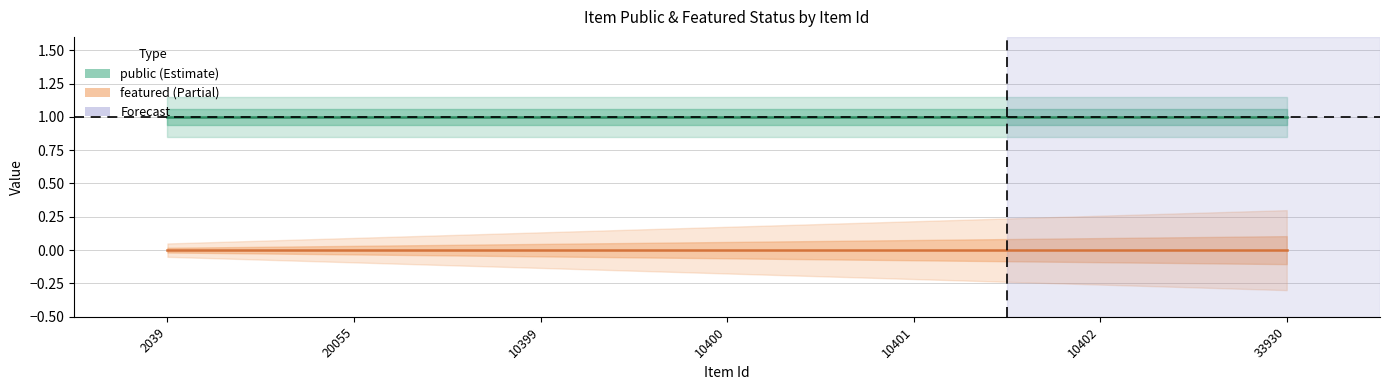

True or false: featured and public cross at least once.

False